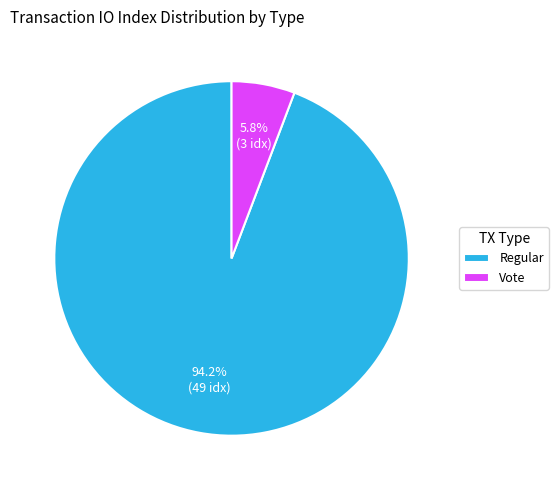

Does any single category account for the majority?

Yes